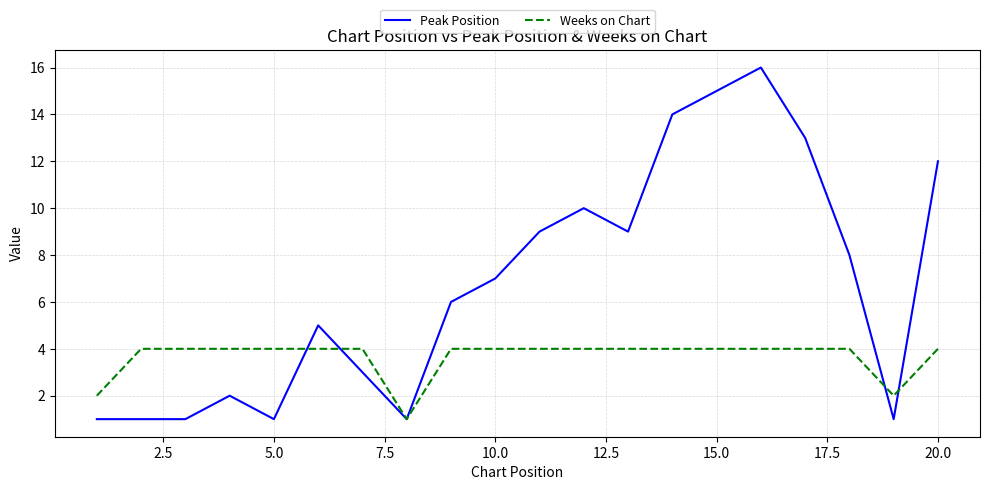

Rank the series by their average value, from highest to lowest.

Peak Position, Weeks on Chart